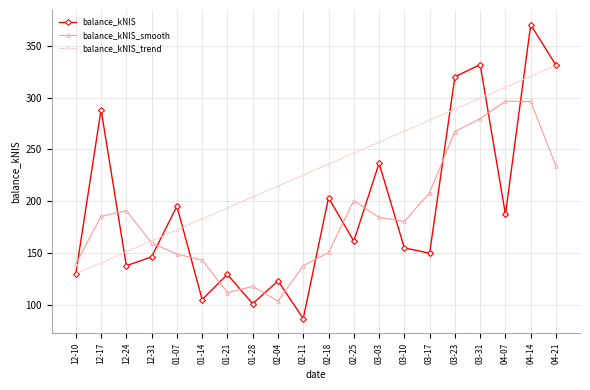

What is the label of the 19th point from the right?

12-17